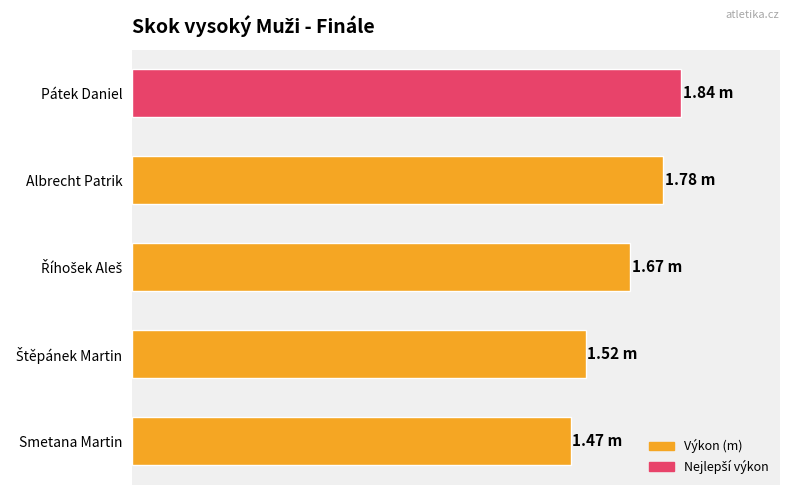

Are the bars grouped side by side (vs. stacked)?

No